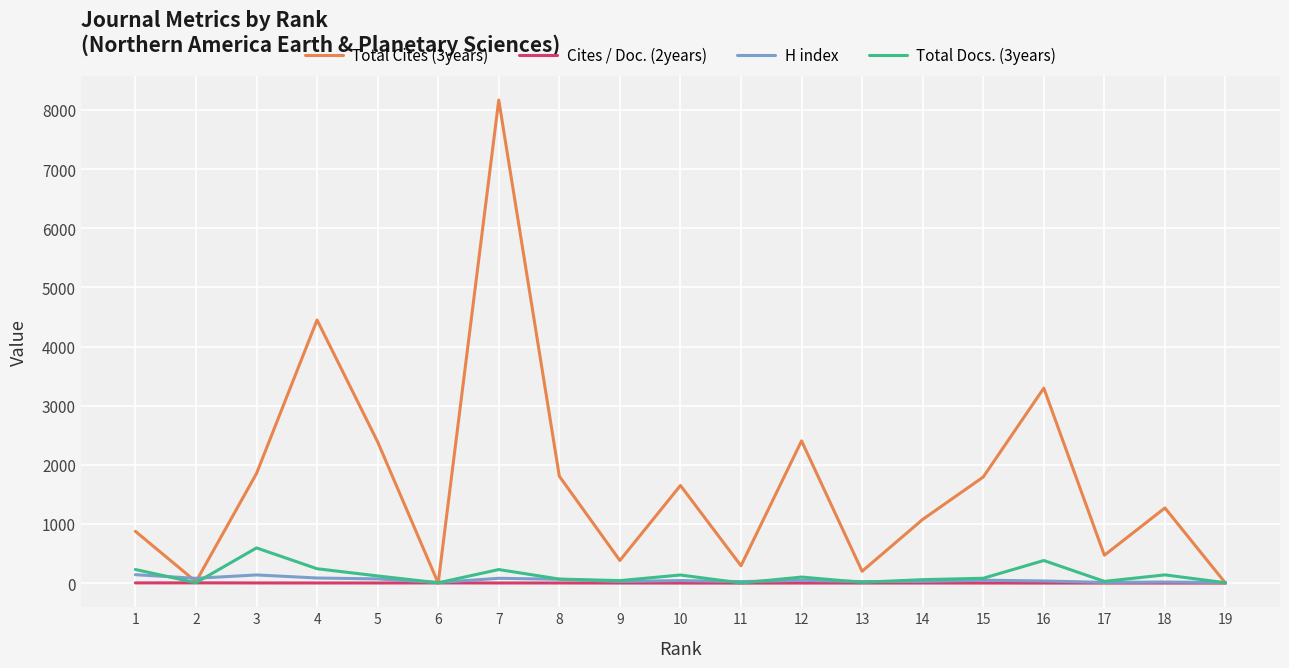

At which category is the sum across all series the highest?

7